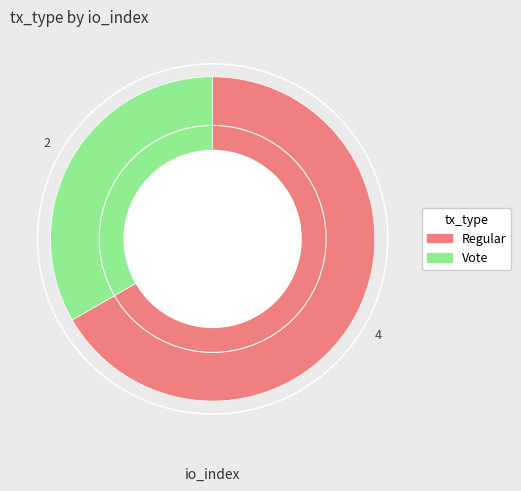

How many slices are in this pie chart?

2